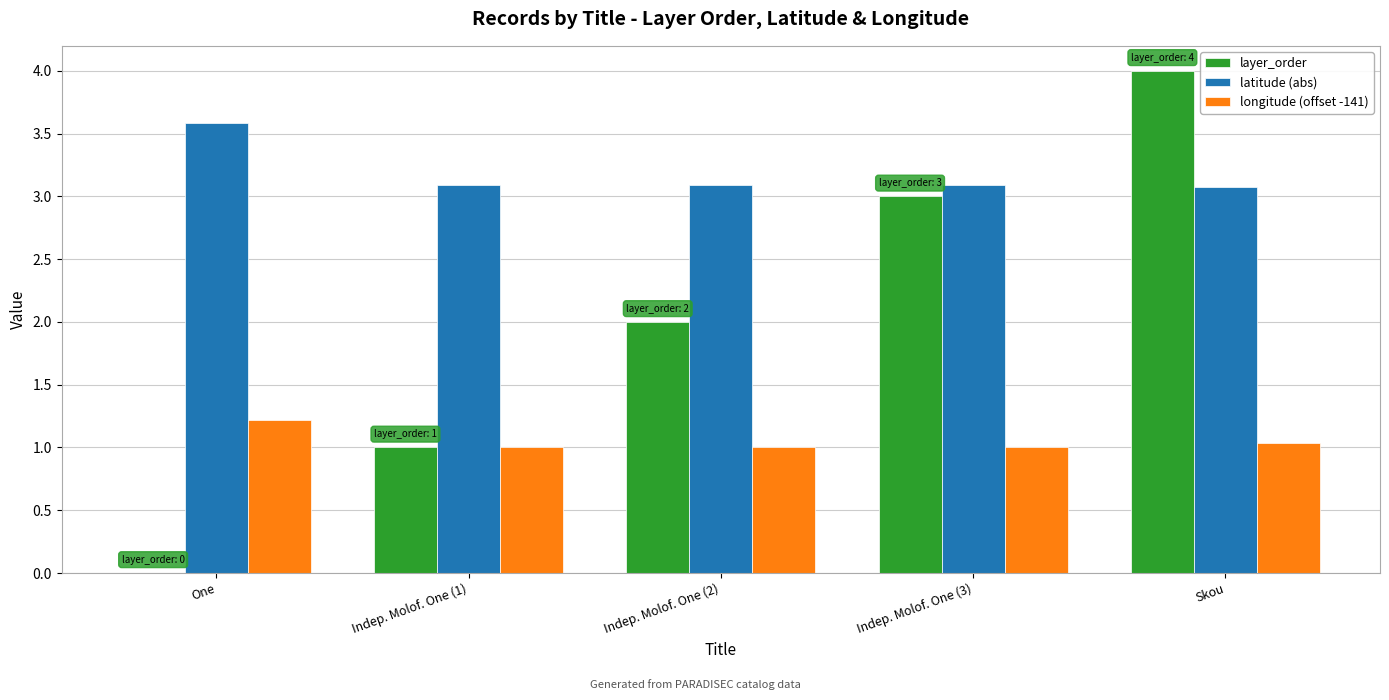

Is it true that longitude (offset -141) equals 1.0 at Skou?

True